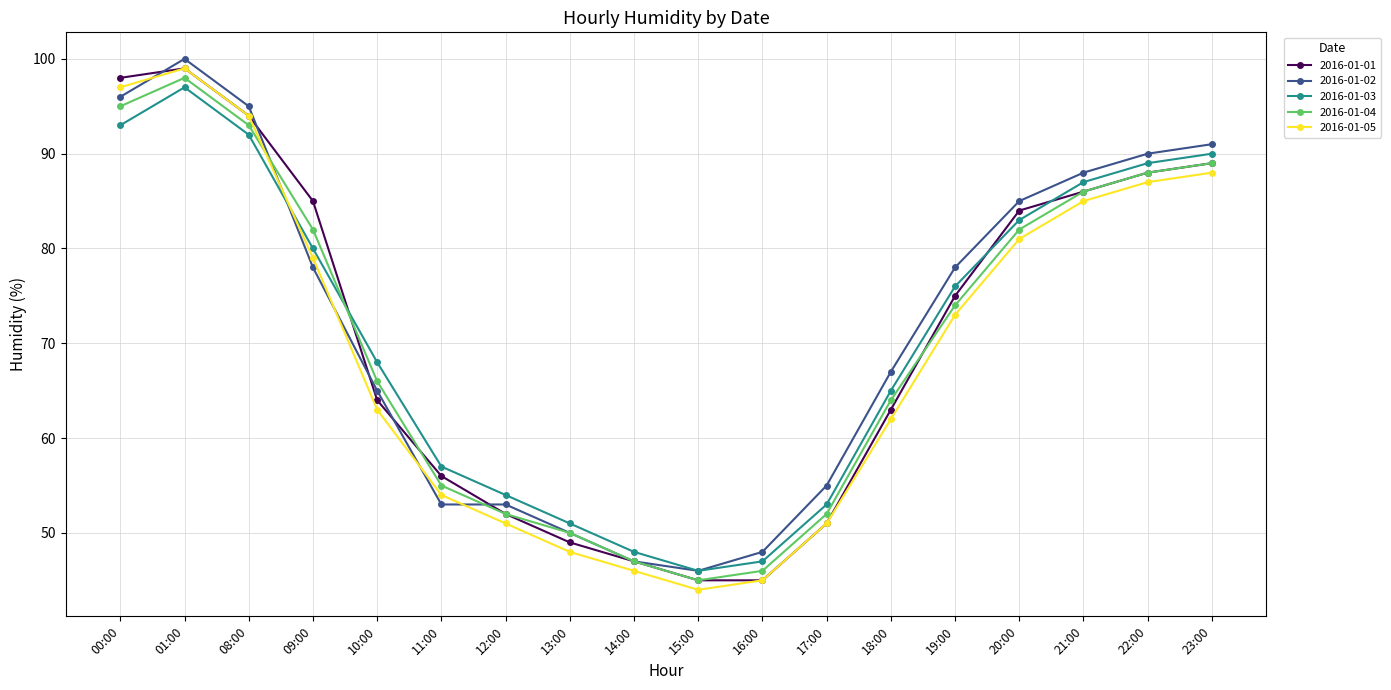

True or false: 2016-01-02 has a value of 100 at 01:00.

True